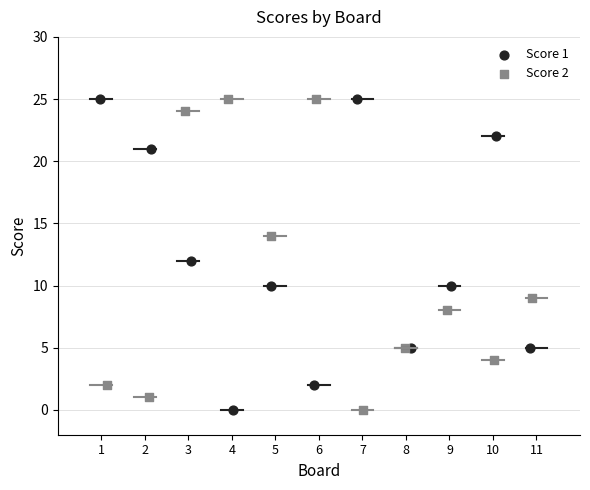

What are all the series names shown in the legend?

Score 1, Score 2